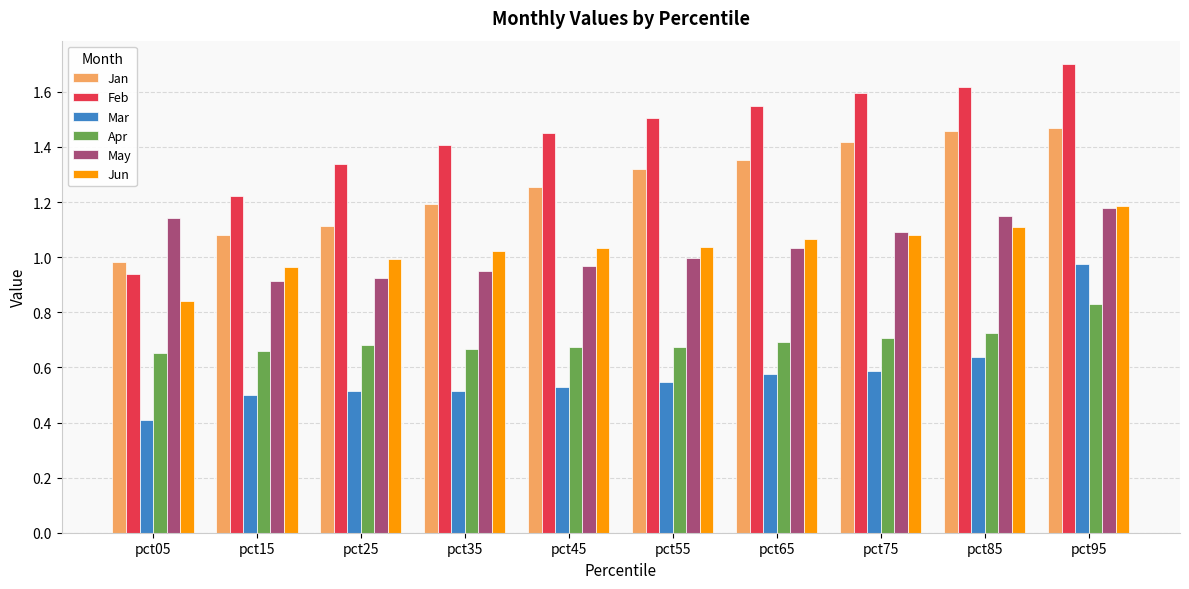

What is the minimum value shown in the chart?

0.4